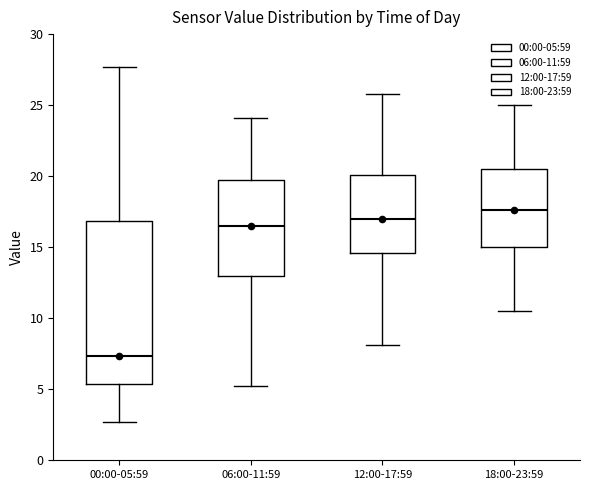

Reading left to right, read every box against the y-axis: the position of its median line, the range the box covers, and the ends of its whiskers. The values are not printed on the chart, so give them approximately, as read against the axis.

00:00-05:59: median 7.5, box 5.5 to 17.0, whiskers 2.5 to 27.5
06:00-11:59: median 16.5, box 13.0 to 19.5, whiskers 5.0 to 24.0
12:00-17:59: median 17.0, box 14.5 to 20.0, whiskers 8.0 to 26.0
18:00-23:59: median 17.5, box 15.0 to 20.5, whiskers 10.5 to 25.0